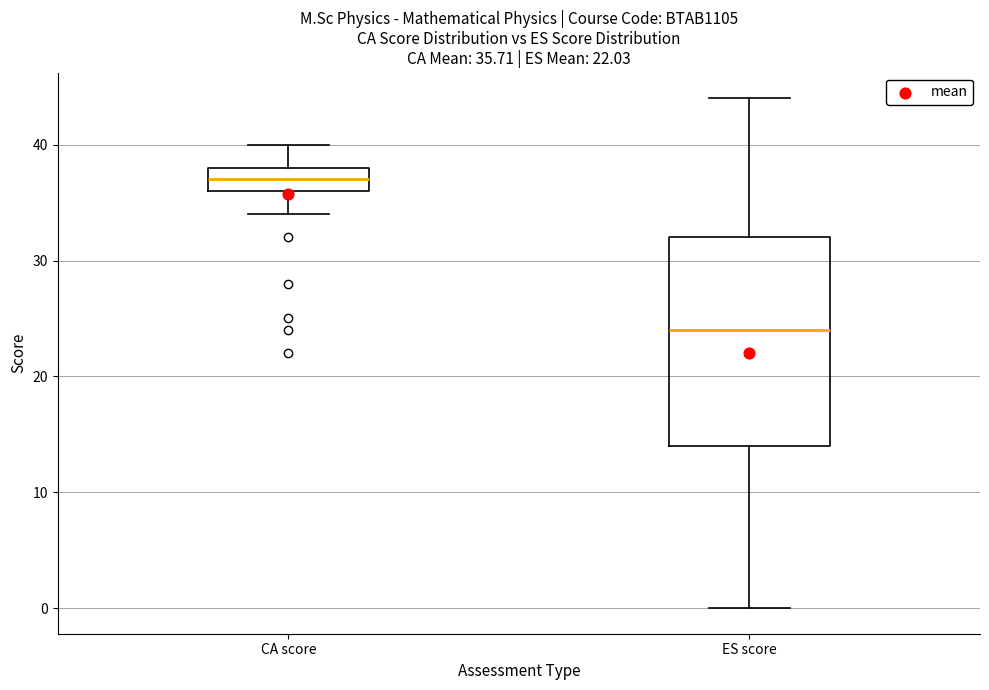

Which box is the tallest, from its lower edge to its upper edge?

ES score